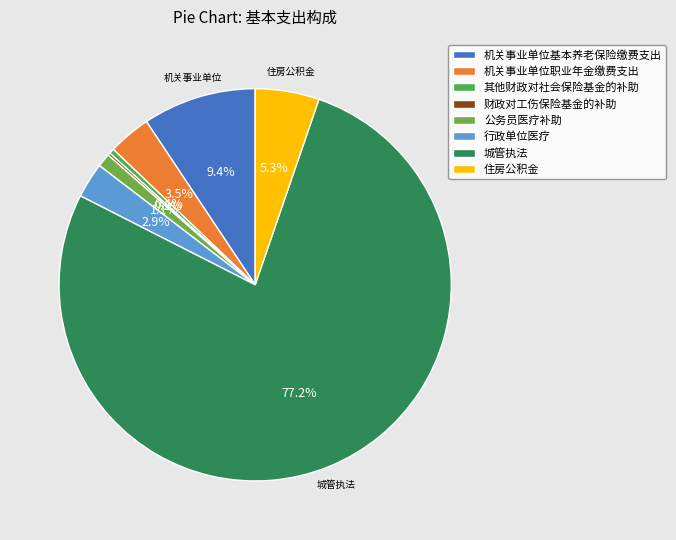

Rank the categories by value from lowest to highest.

财政对工伤保险基金的补助, 其他财政对社会保险基金的补助, 公务员医疗补助, 行政单位医疗, 机关事业单位职业年金缴费支出, 住房公积金, 机关事业单位基本养老保险缴费支出, 城管执法